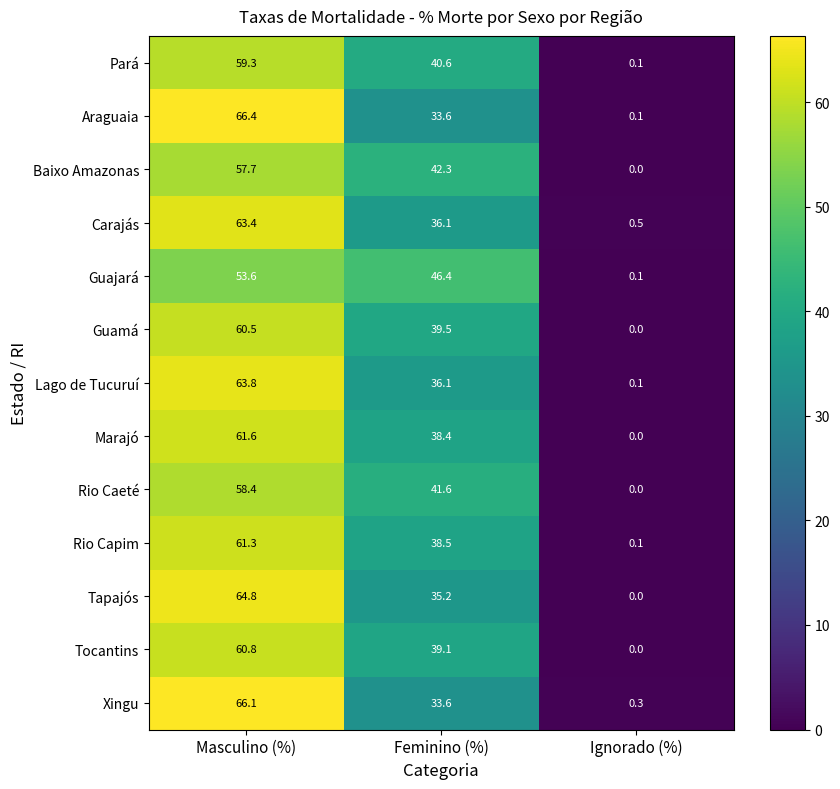

What is the spread (max minus min) of values at Ignorado (%)?

0.5